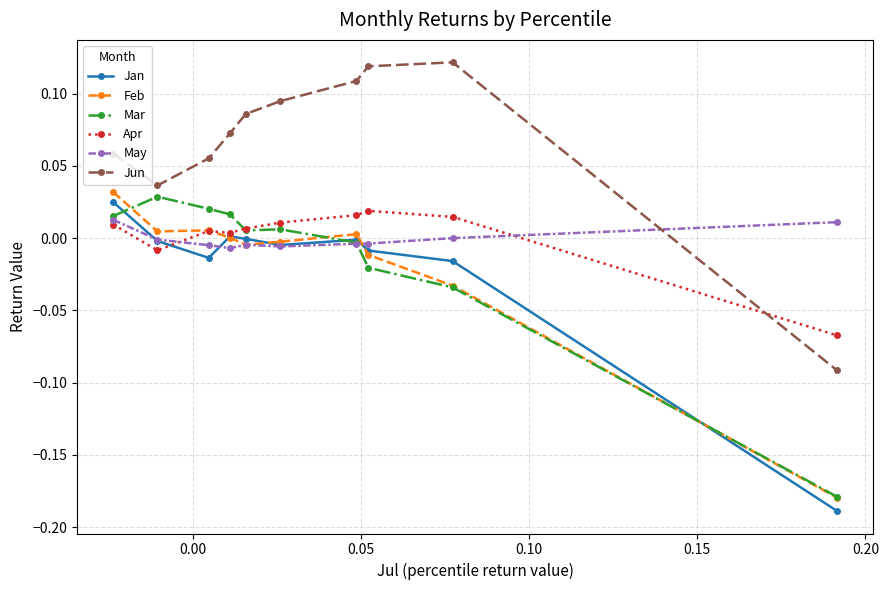

Which series has the largest total across all categories?

Jun